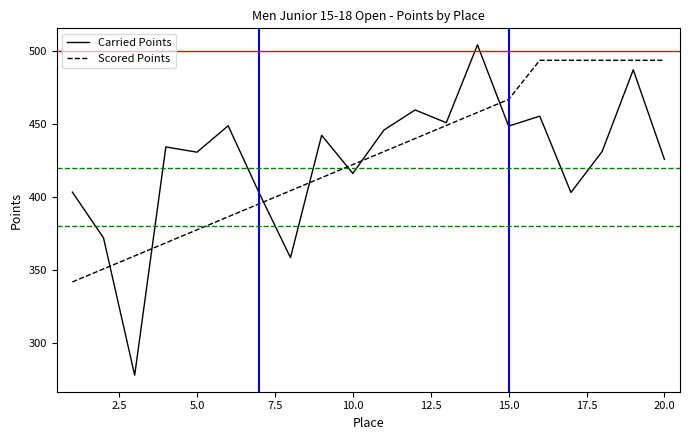

What is the smallest value displayed?

277.8